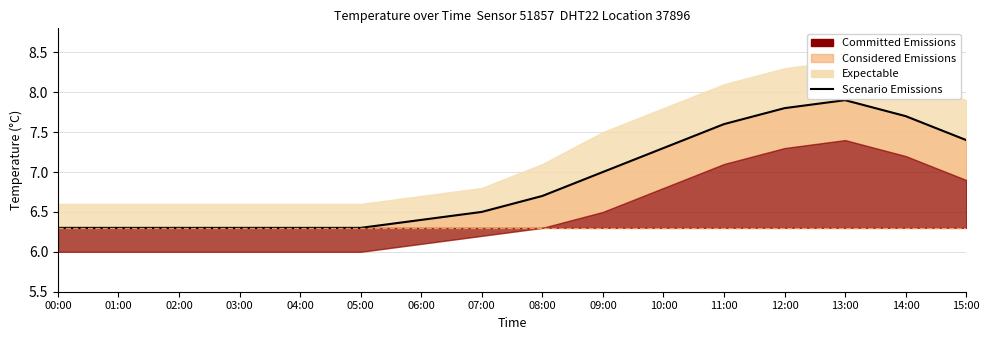

Rank the categories by value from highest to lowest.

13:00, 12:00, 14:00, 11:00, 15:00, 10:00, 09:00, 08:00, 07:00, 06:00, 00:00, 01:00, 02:00, 03:00, 04:00, 05:00